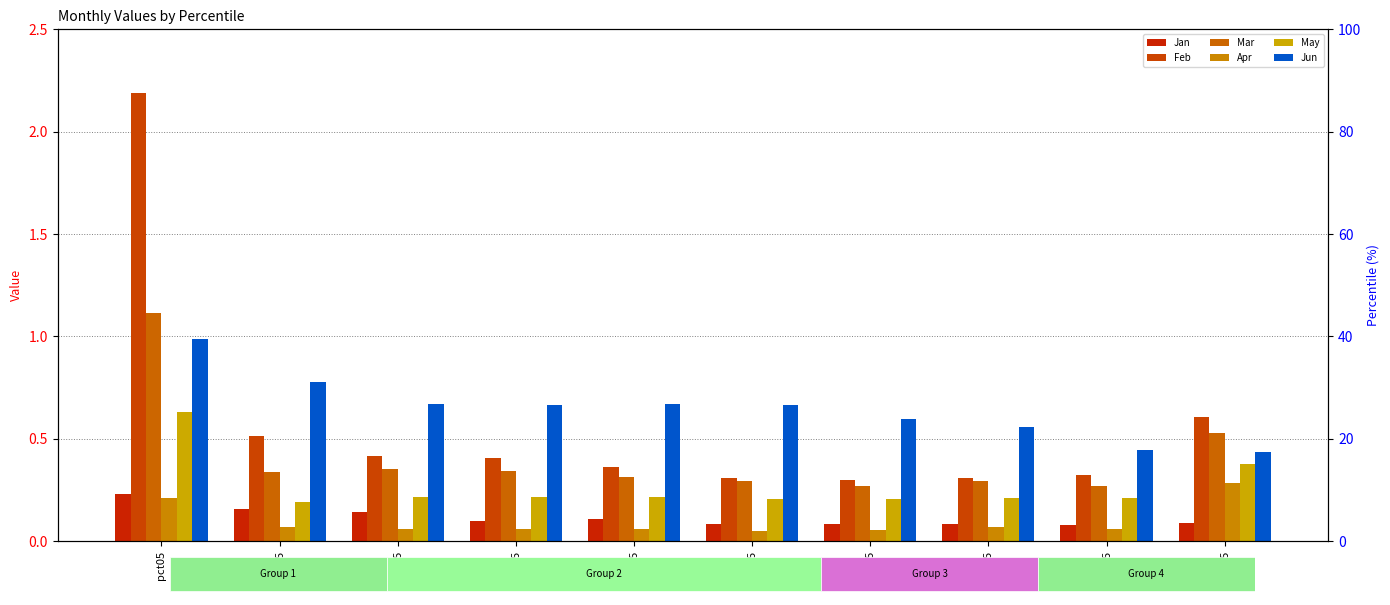

The value of Jun at pct85 is 0.7. True or false?

False